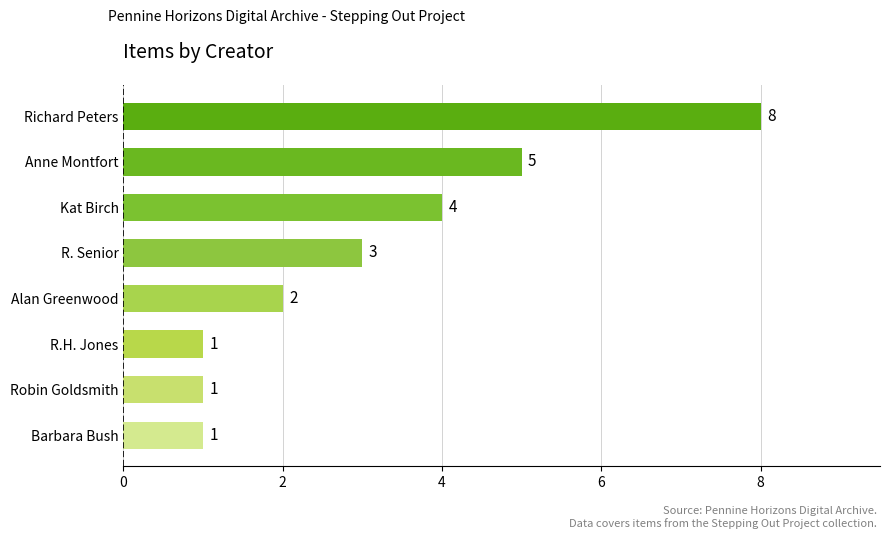

Are the bars horizontal?

Yes